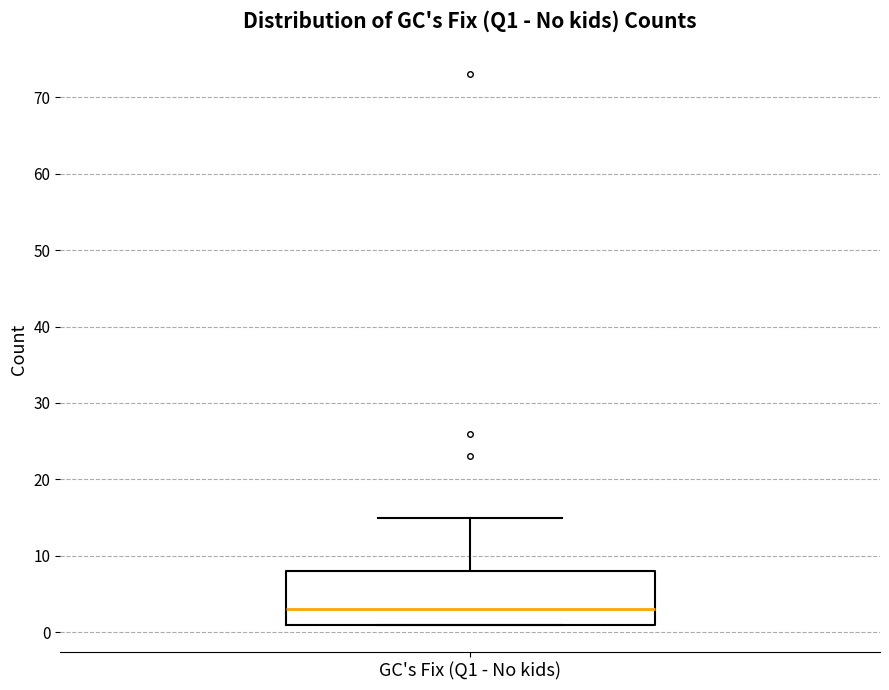

Read this box plot against the y-axis: the position of the median line, the range covered by the box, and the ends of both whiskers. The values are not printed on the chart, so give them approximately, as read against the axis.

median 3, box 1 to 8, whiskers 1 to 15